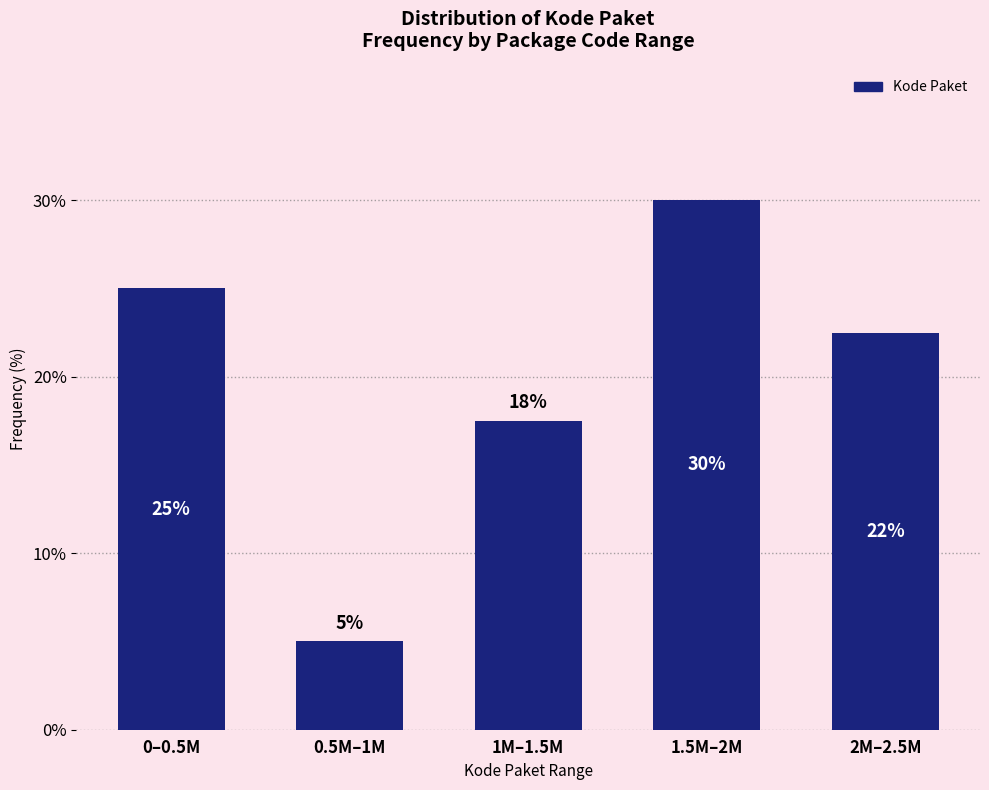

Where is the data nearest to the value 17?

1M–1.5M